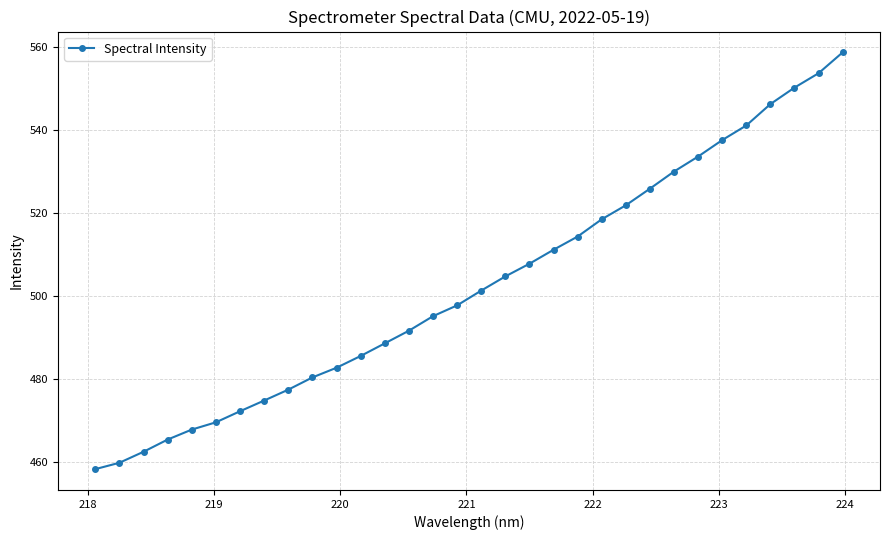

True or false: the data has more than 2 interior local peaks.

False